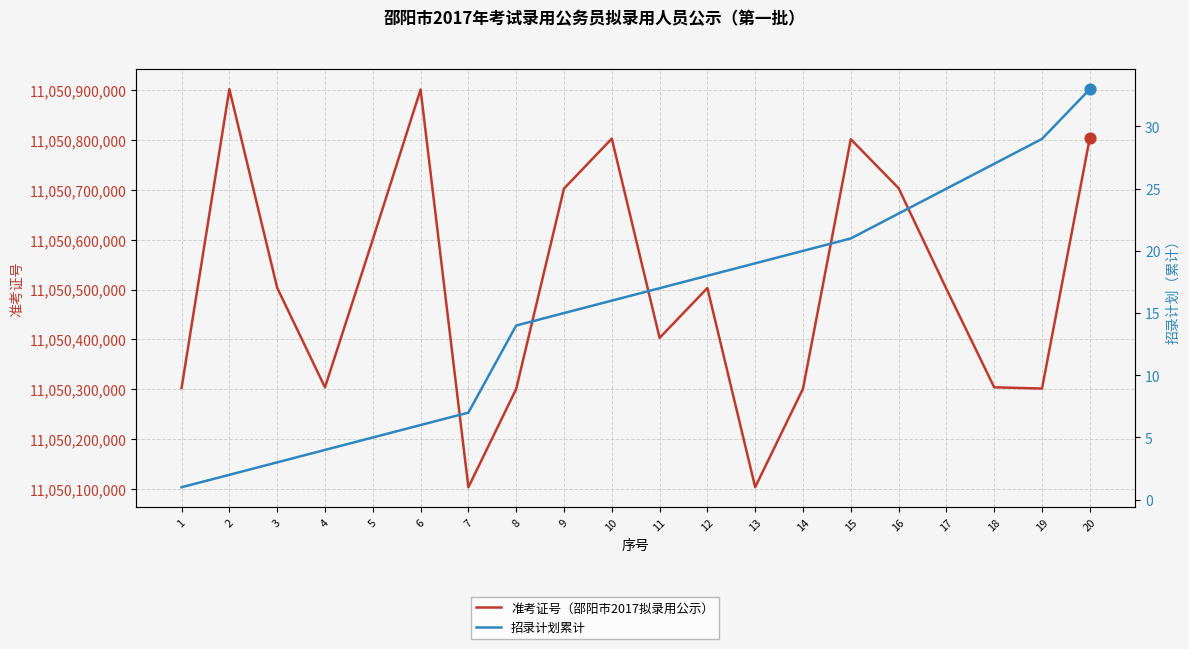

Which series contains the lowest Y value?

招录计划累计